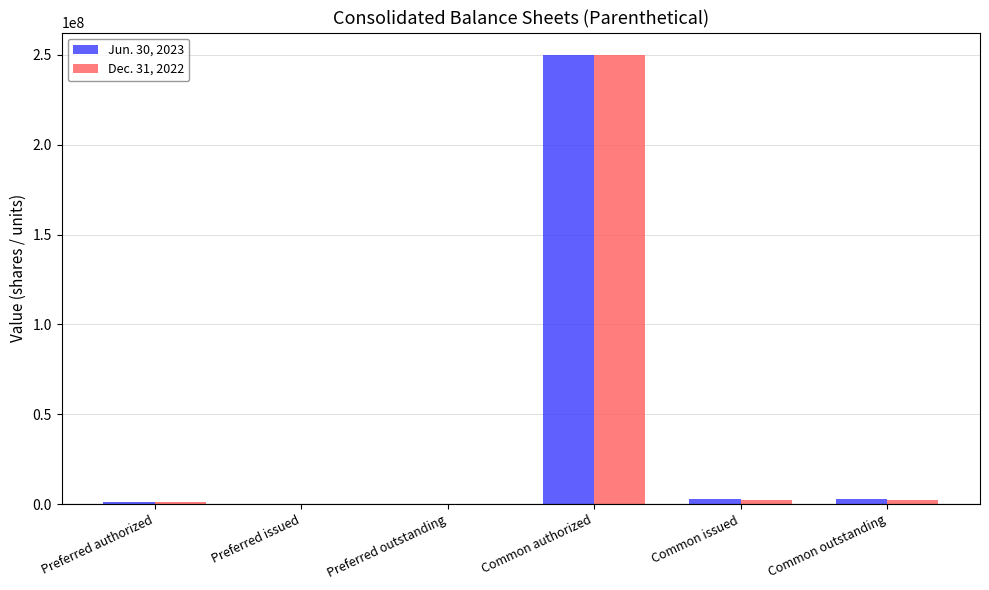

At which category is the sum across all series the highest?

Common authorized